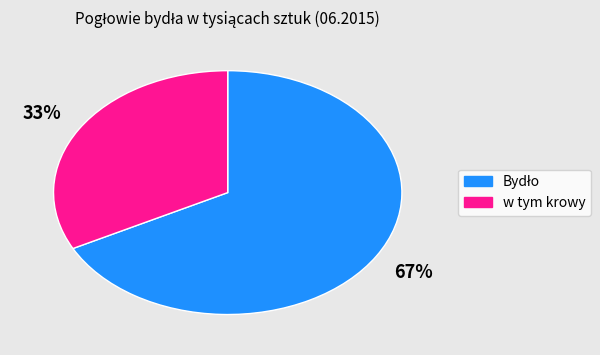

What percentage is the w tym krowy slice, to the nearest percent?

33%